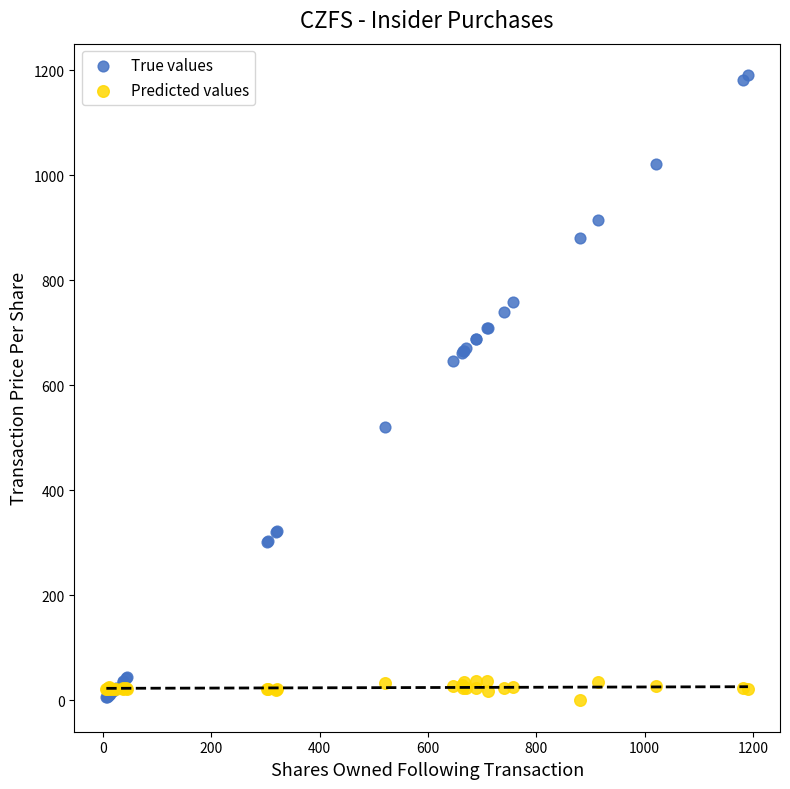

Which series has the widest spread of Y values?

True values